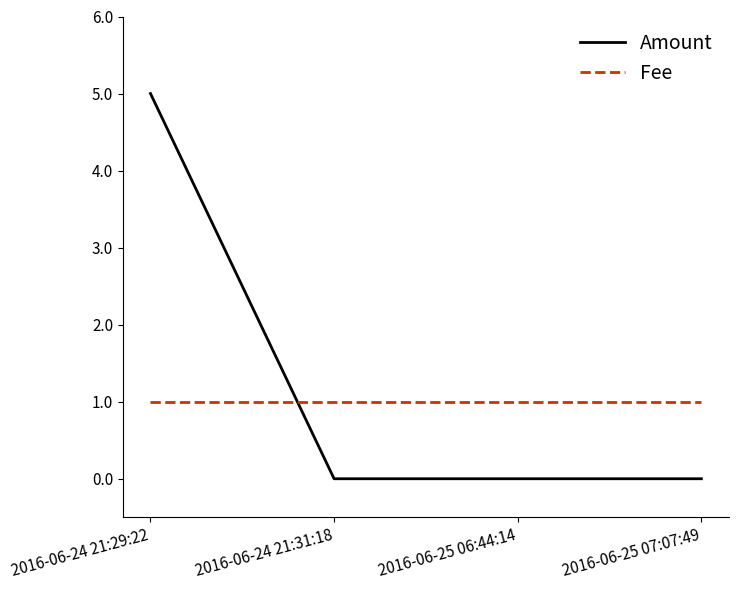

Between 2016-06-24 21:29:22 and 2016-06-25 07:07:49, which series saw the biggest shift?

Amount